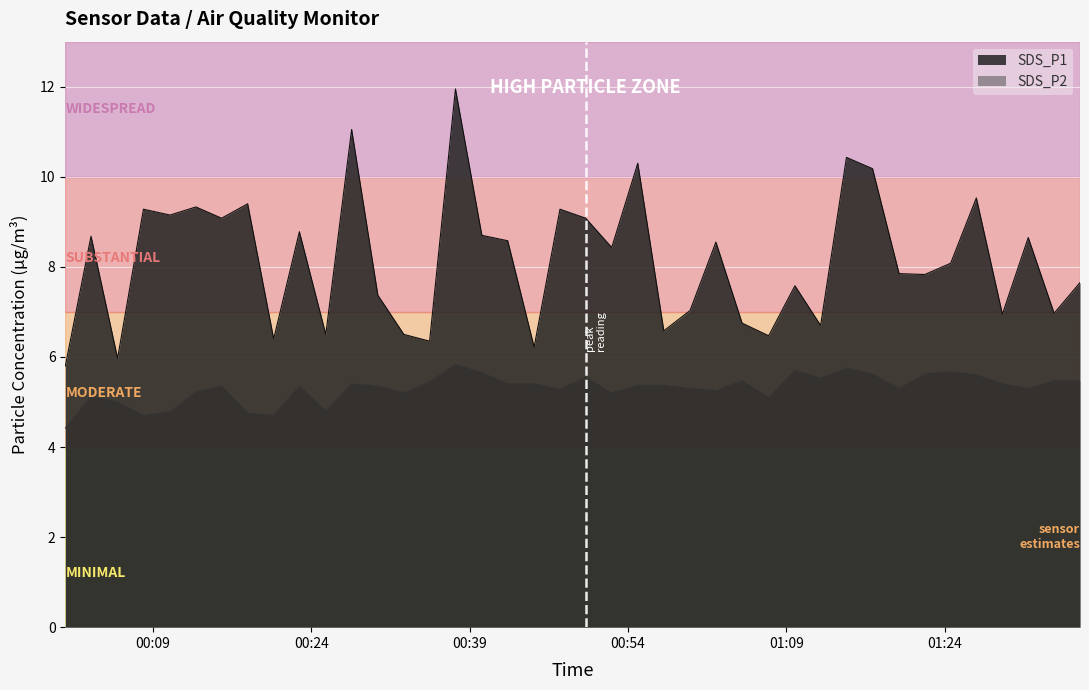

How many lines are shown in the chart?

2